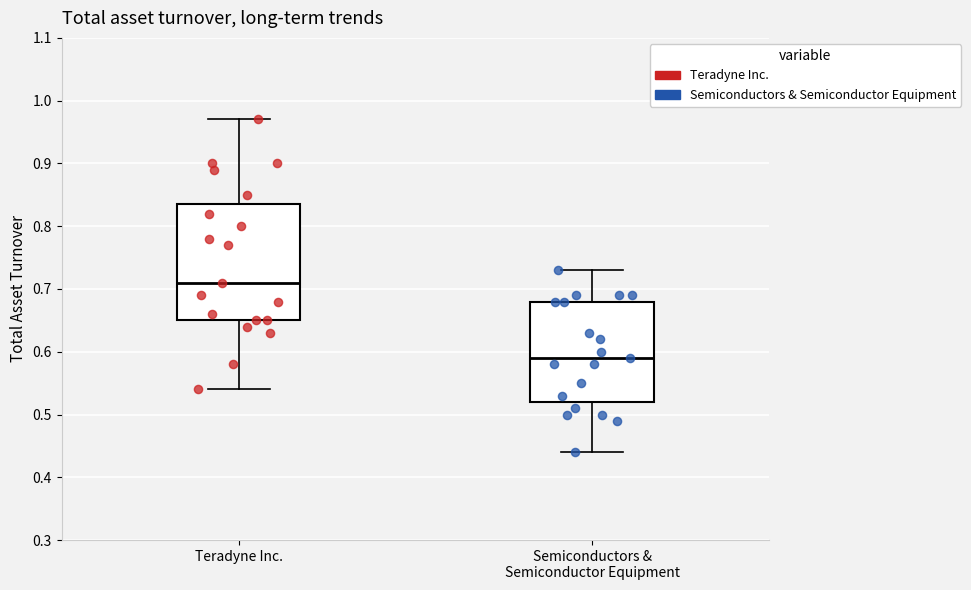

Reading left to right, transcribe this box plot: for each box, give where its median line is, the range the box spans, and where its two whiskers end, as read against the y-axis. The values are not printed on the chart, so give them approximately, as read against the axis.

Teradyne Inc.: median 0.71, box 0.65 to 0.84, whiskers 0.54 to 0.97
Semiconductors & Semiconductor Equipment: median 0.59, box 0.52 to 0.68, whiskers 0.44 to 0.73